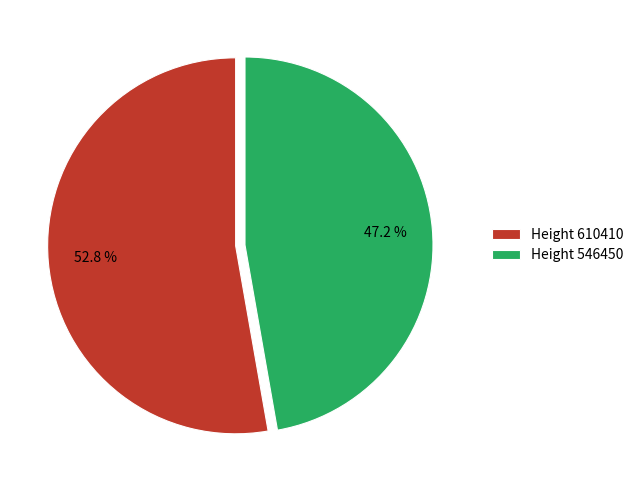

Approximately how many times larger is the value at Height 610410 compared to Height 546450?

1.1